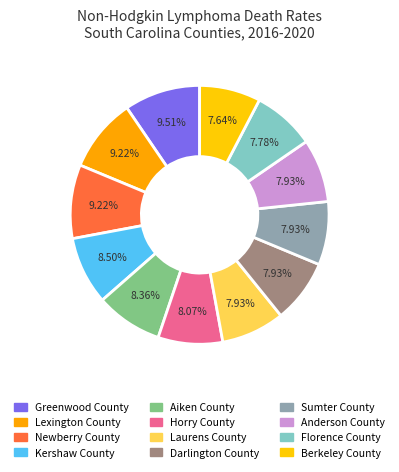

To the nearest percent, what percentage of the pie is Greenwood County?

10%